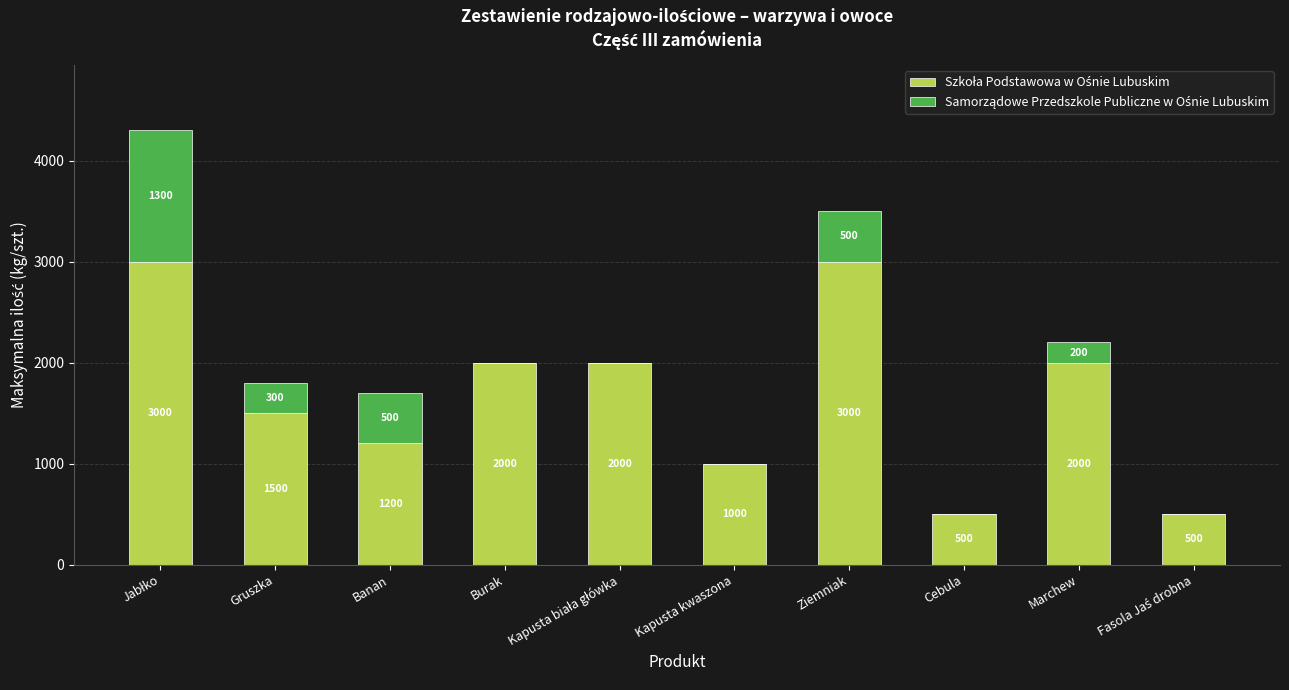

Are the bars horizontal?

No